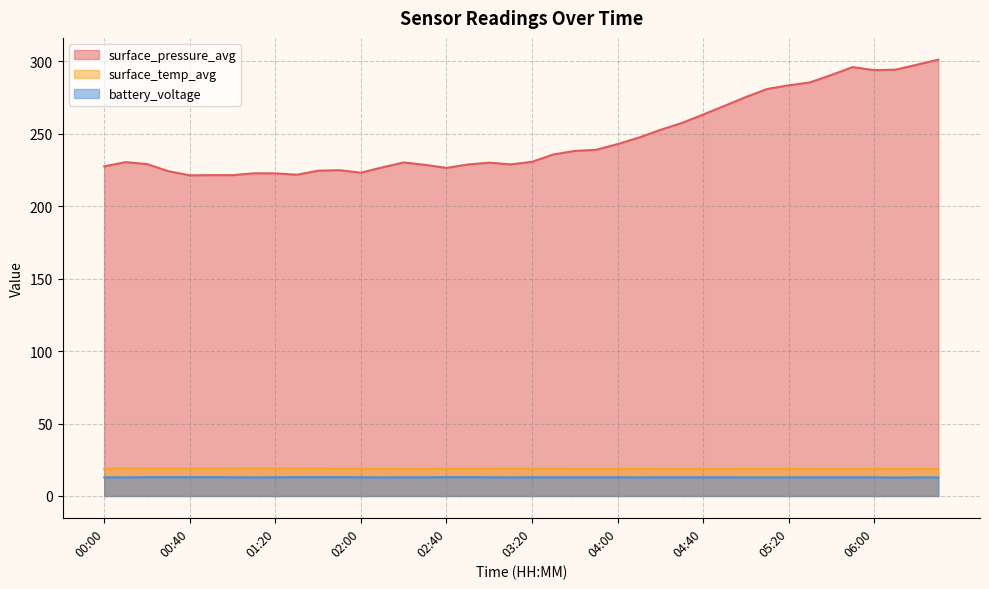

What is the average value of the surface_pressure_avg series?

247.2